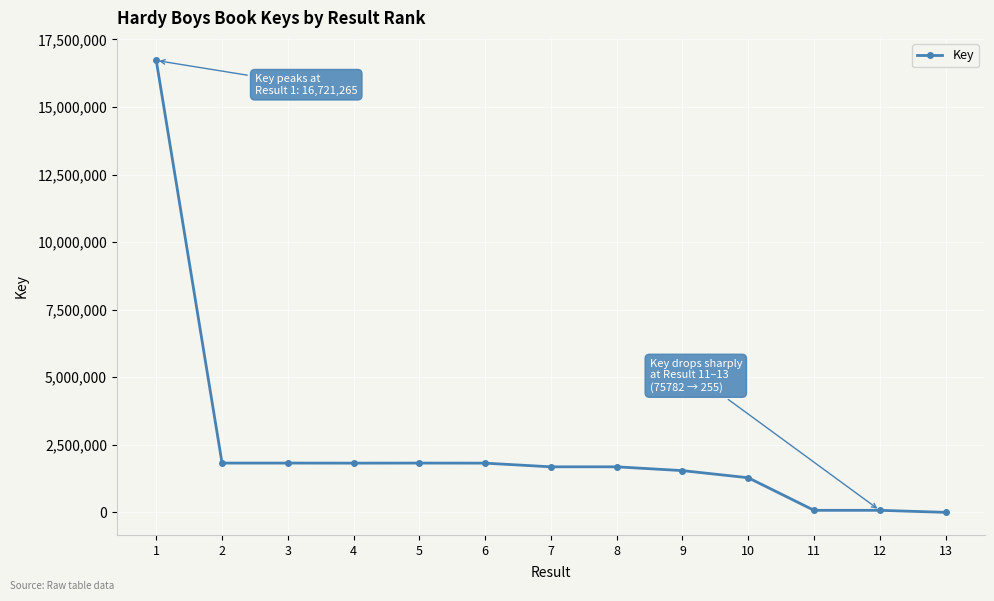

Is this an area chart (filled region under the line)?

No